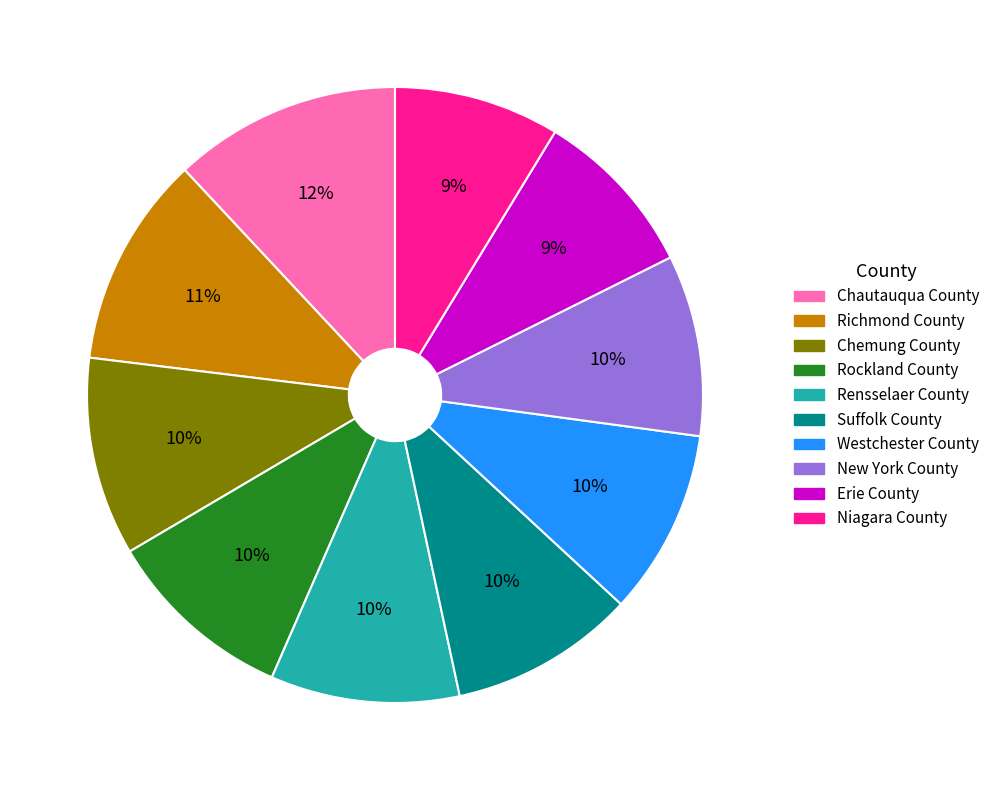

Which slice is the largest?

Chautauqua County